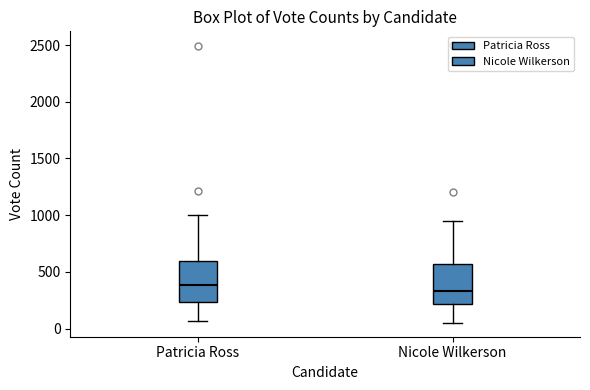

Reading left to right, read every box against the y-axis: the position of its median line, the range the box covers, and the ends of its whiskers. The values are not printed on the chart, so give them approximately, as read against the axis.

Patricia Ross: median 400, box 250 to 600, whiskers 50 to 1000
Nicole Wilkerson: median 350, box 200 to 550, whiskers 50 to 950